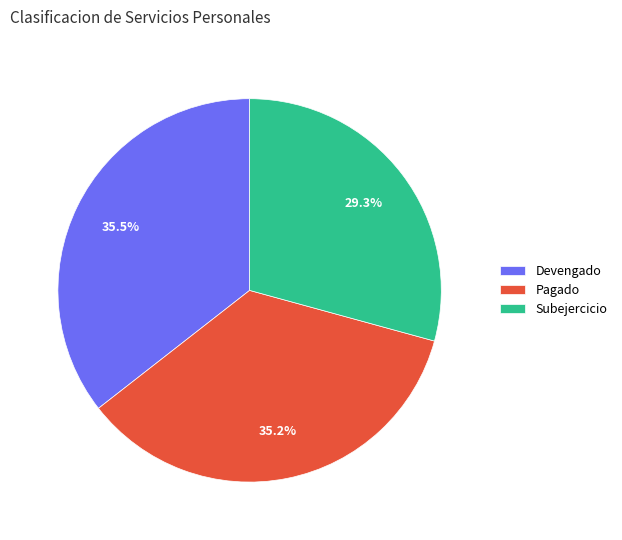

Between Pagado and Subejercicio, which is larger?

Pagado